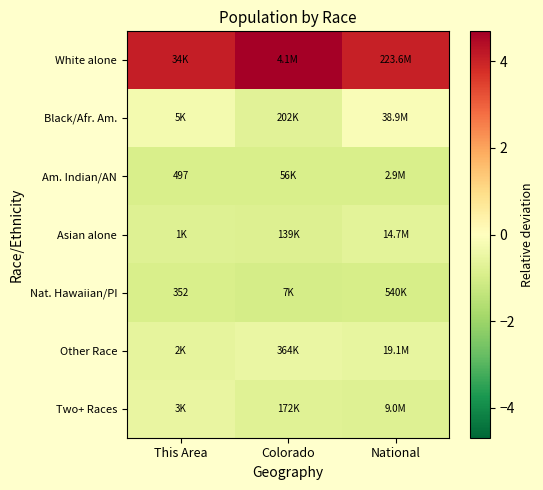

How many series are shown in this chart?

7